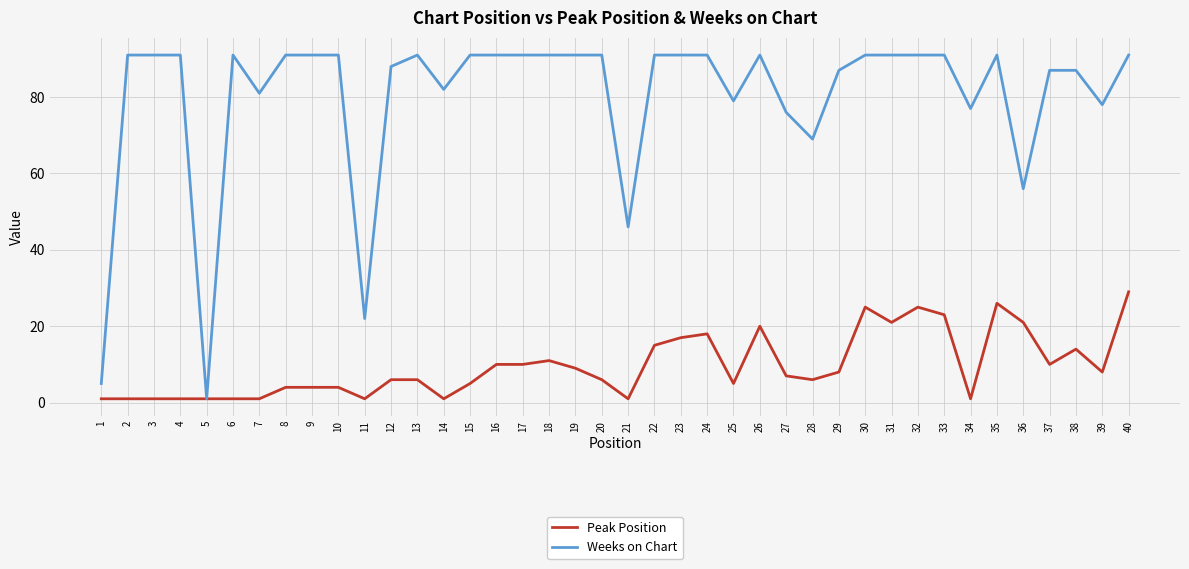

Reading left to right, what are all the values shown in this chart?

Peak Position: 1=1	2=1	3=1	4=1	5=1	6=1	7=1	8=4	9=4	10=4	11=1	12=6	13=6	14=1	15=5	16=10	17=10	18=11	19=9	20=6	21=1	22=15	23=17	24=18	25=5	26=20	27=7	28=6	29=8	30=25	31=21	32=25	33=23	34=1	35=26	36=21	37=10	38=14	39=8	40=29
Weeks on Chart: 1=5	2=91	3=91	4=91	5=1	6=91	7=81	8=91	9=91	10=91	11=22	12=88	13=91	14=82	15=91	16=91	17=91	18=91	19=91	20=91	21=46	22=91	23=91	24=91	25=79	26=91	27=76	28=69	29=87	30=91	31=91	32=91	33=91	34=77	35=91	36=56	37=87	38=87	39=78	40=91